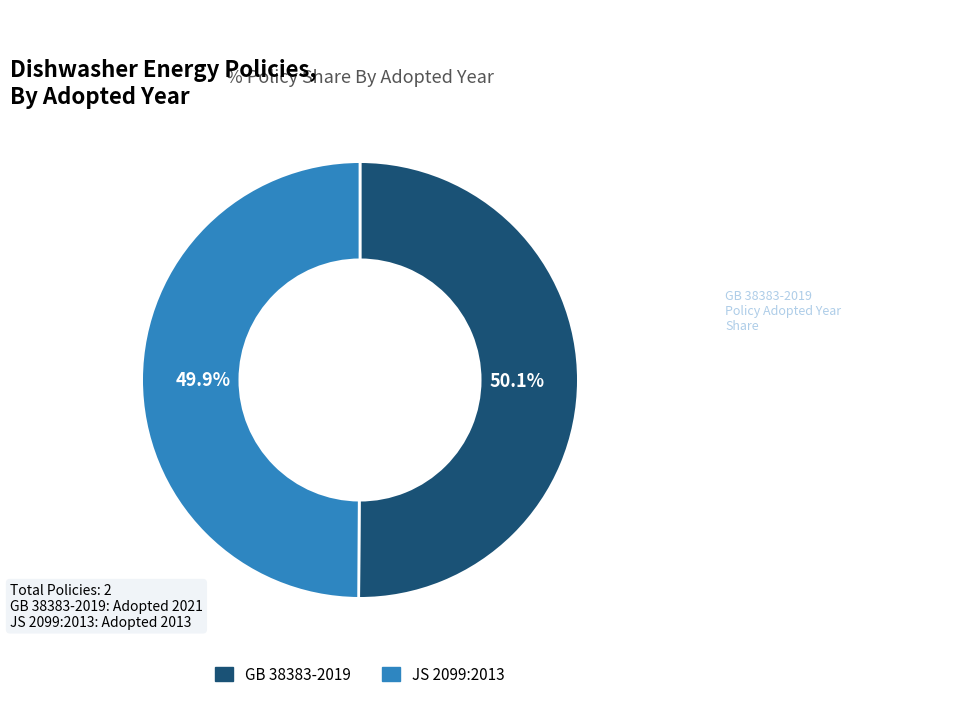

Is it true that GB 38383-2019 is 50% of the pie?

True